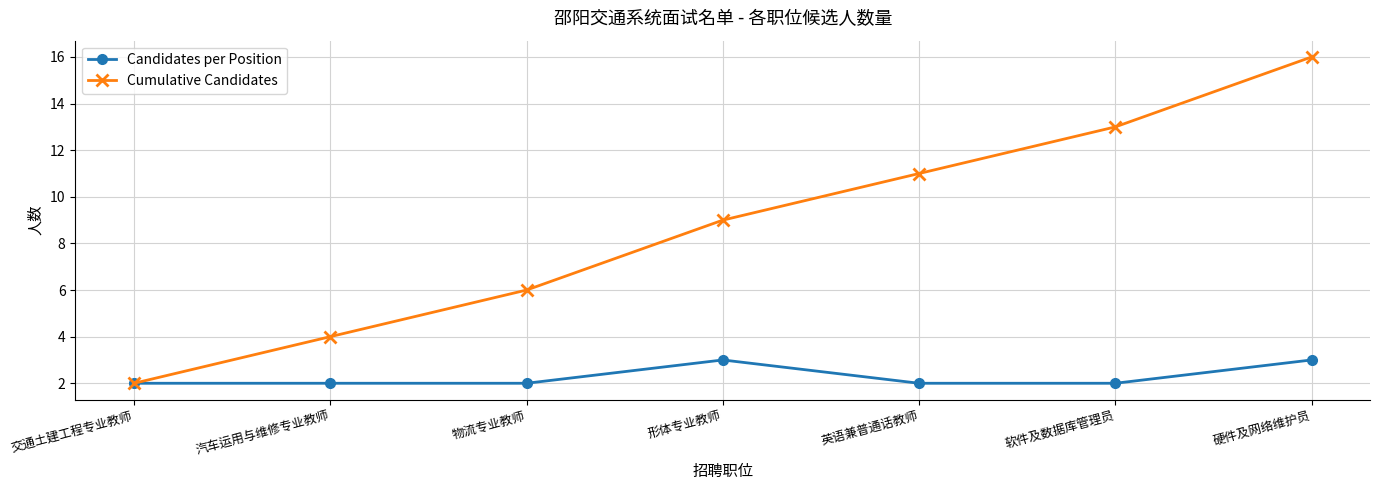

Reading right to left, what are all the values shown in this chart?

Candidates per Position: 硬件及网络维护员=3	软件及数据库管理员=2	英语兼普通话教师=2	形体专业教师=3	物流专业教师=2	汽车运用与维修专业教师=2	交通土建工程专业教师=2
Cumulative Candidates: 硬件及网络维护员=16	软件及数据库管理员=13	英语兼普通话教师=11	形体专业教师=9	物流专业教师=6	汽车运用与维修专业教师=4	交通土建工程专业教师=2